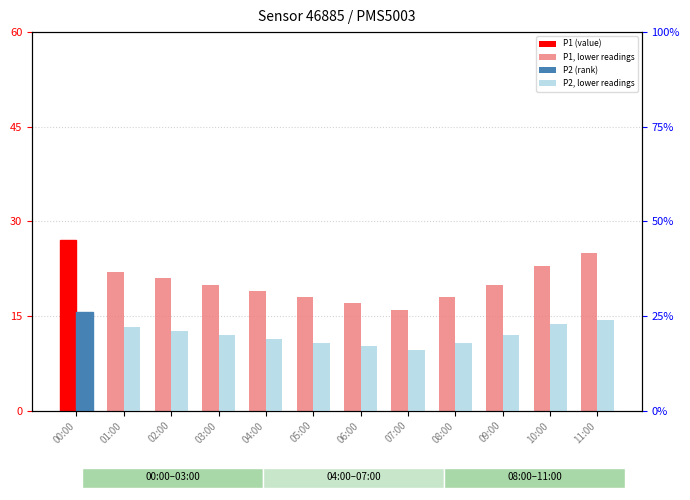

Is it true that P1 equals 35 at 09:00?

False